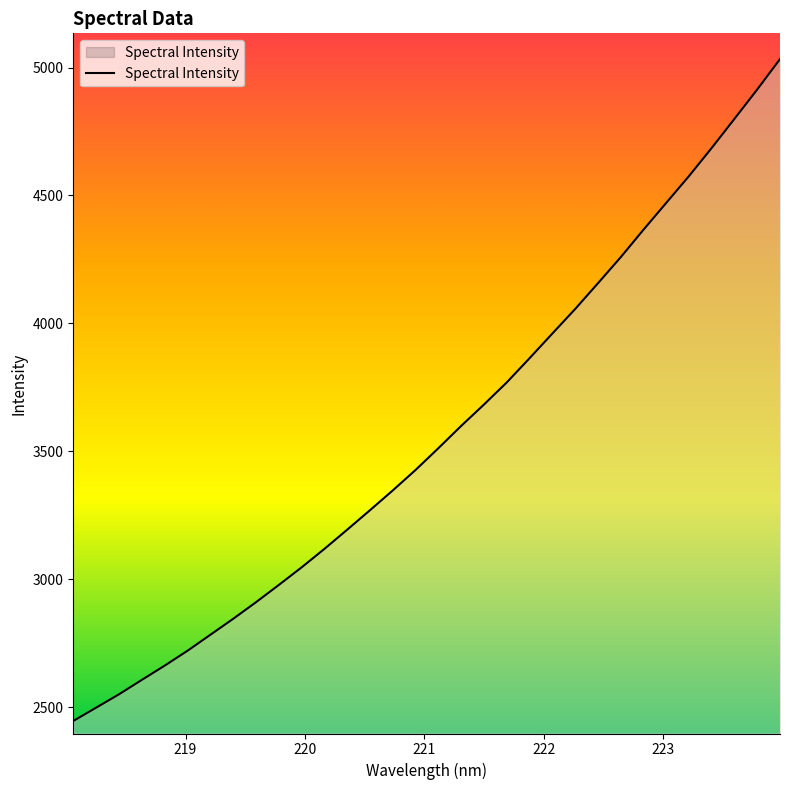

What is the difference between the maximum and minimum values?

2587.4